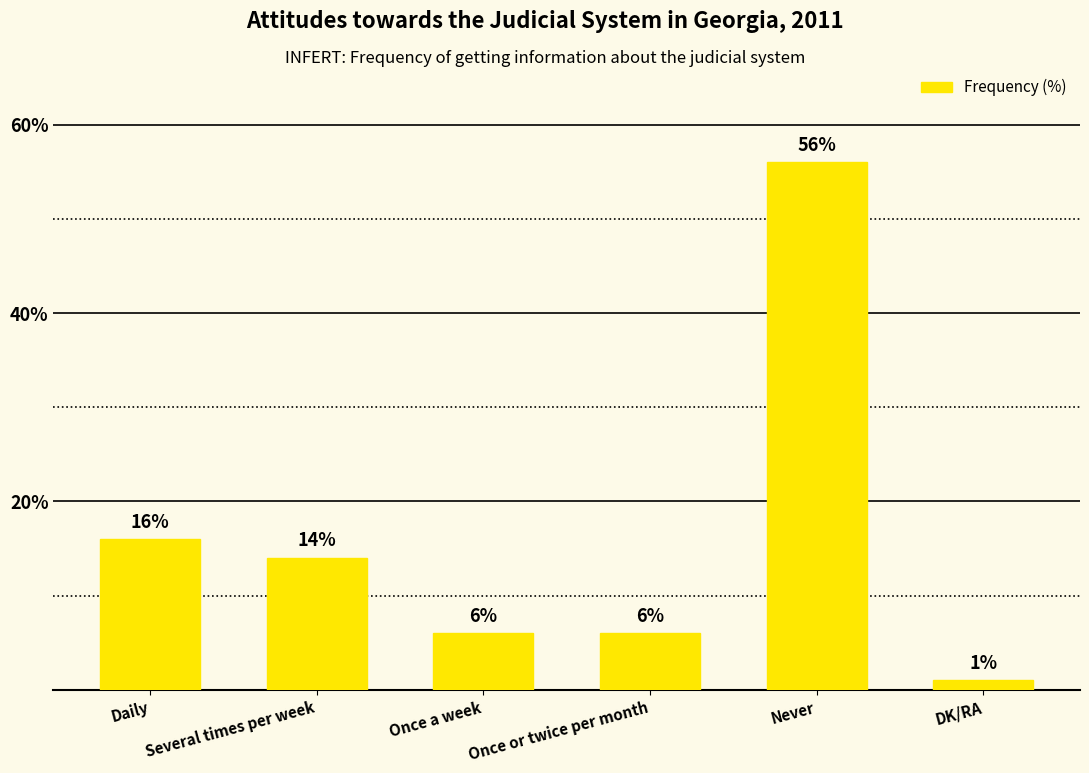

Does the chart contain stacked bars?

No